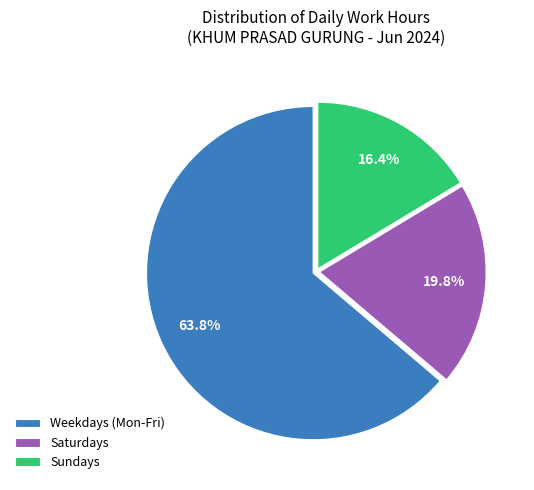

Does any single category account for the majority?

Yes